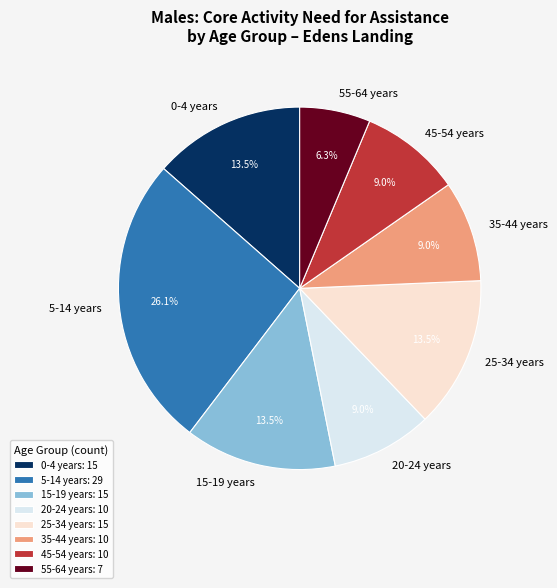

How many segments does this pie chart have?

8